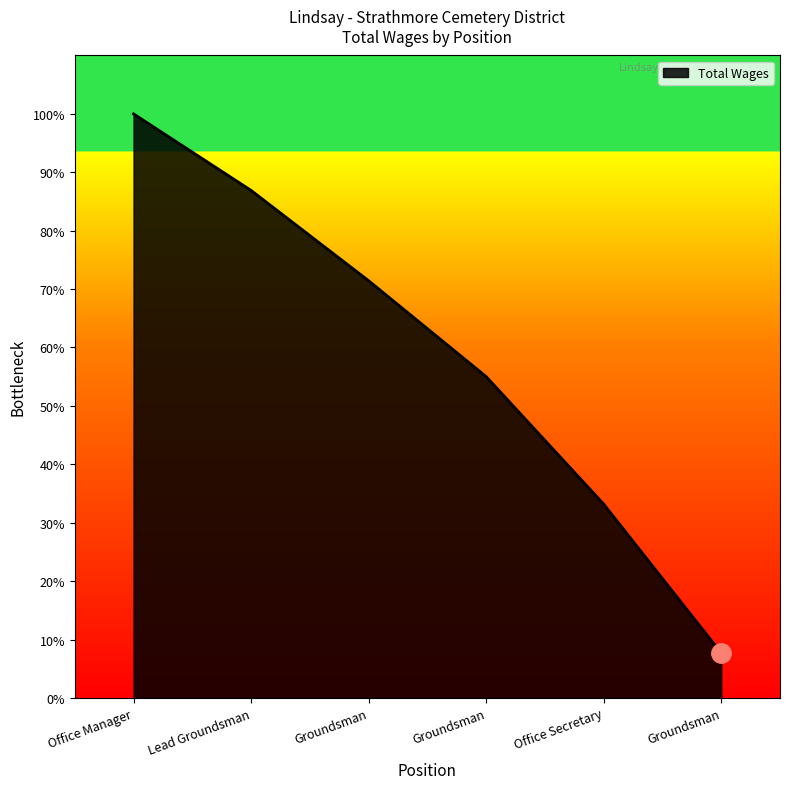

Reading left to right, transcribe all the data shown in this chart.

Office Manager=48416	Lead Groundsman=42073	Groundsman=34585	Groundsman=26637	Office Secretary=16064	Groundsman=3717